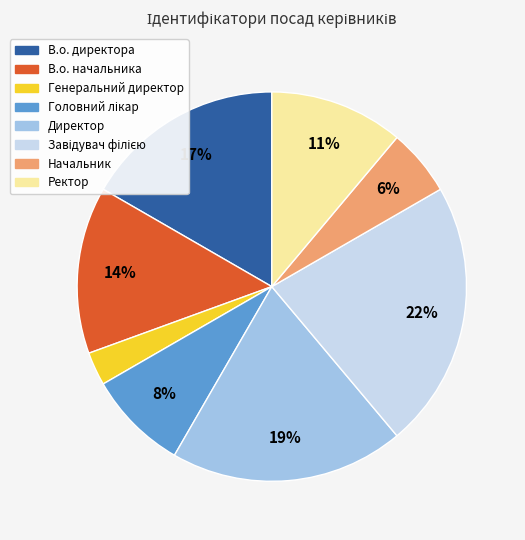

Does Генеральний директор account for over 50% of the chart?

No